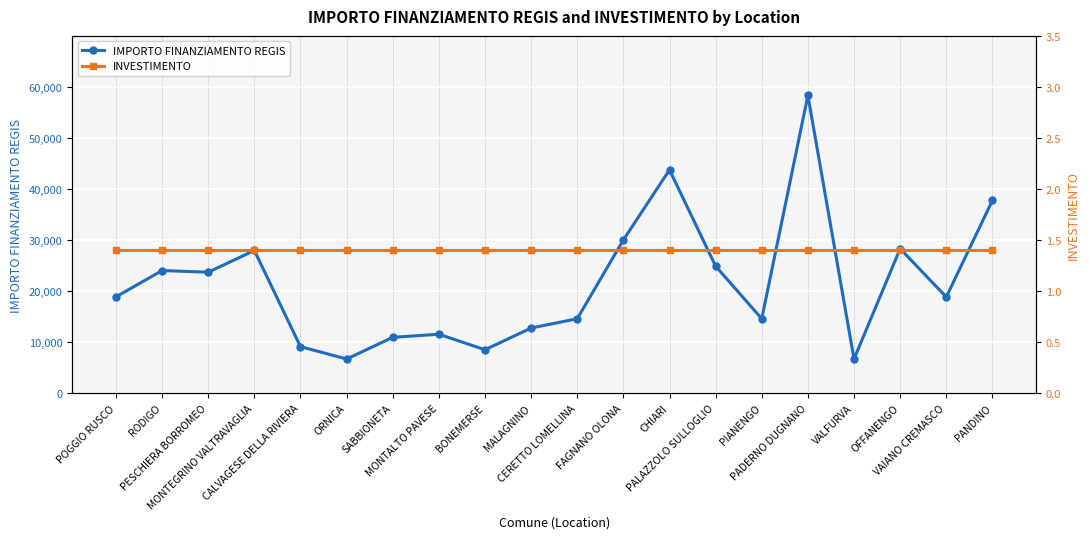

What position from the right is ORNICA?

15